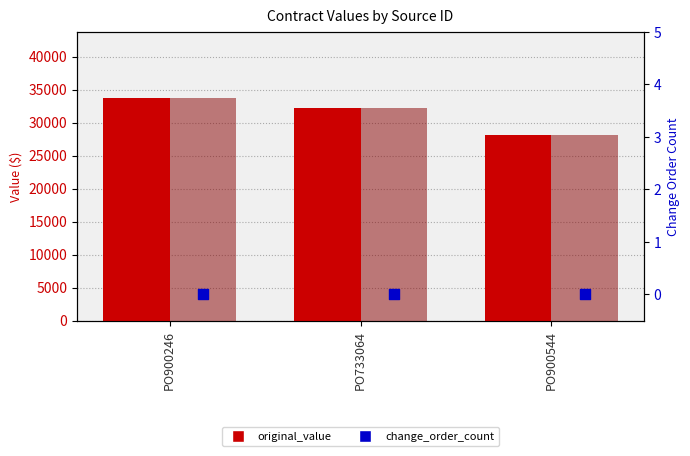

At which category is the sum across all series the highest?

PO900246